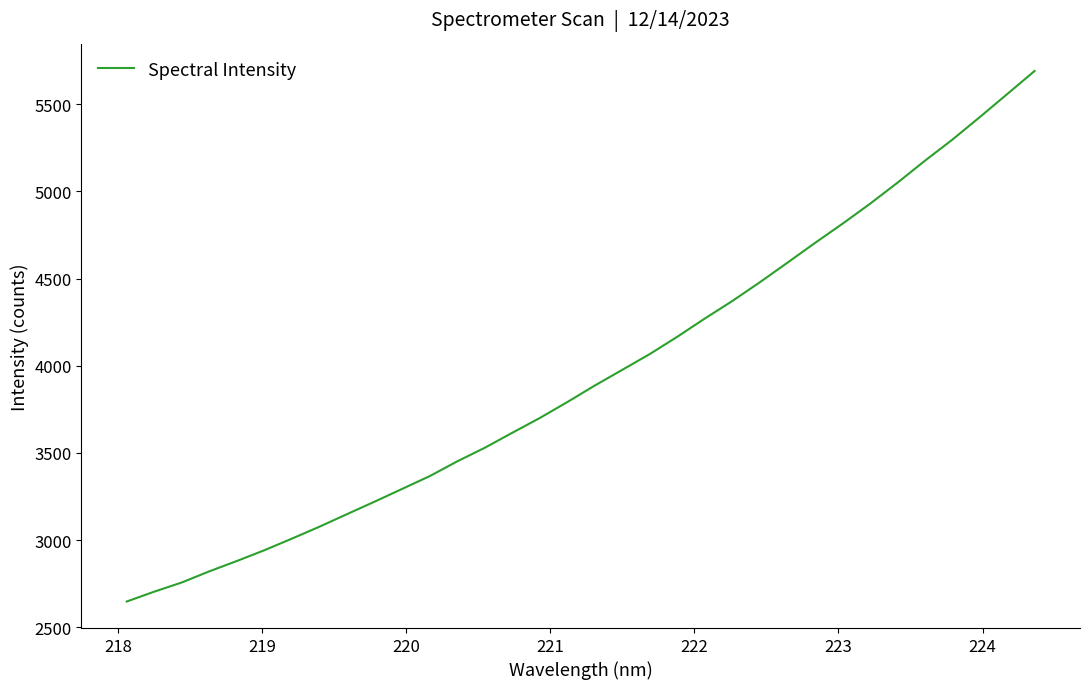

What is the difference between the maximum and minimum values?

3044.2